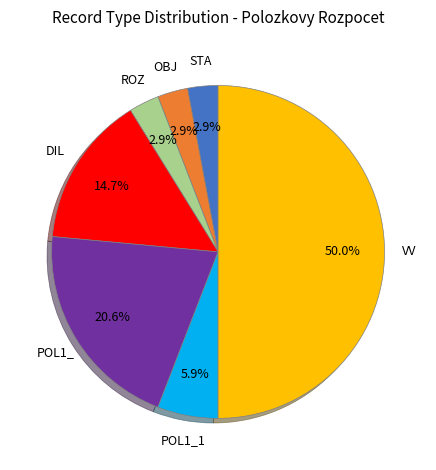

The STA slice represents 12% of the pie. True or false?

False